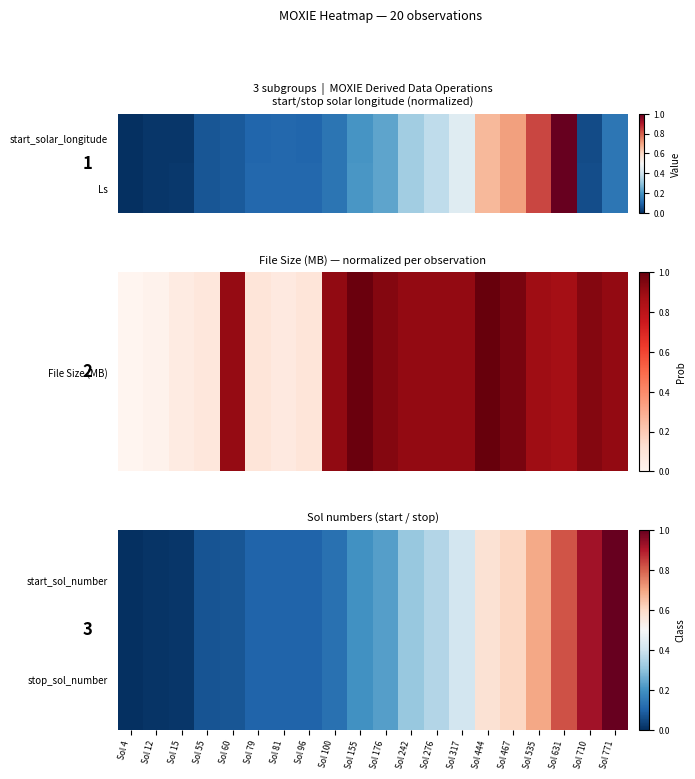

Which series has the widest spread of values?

start_sol_number